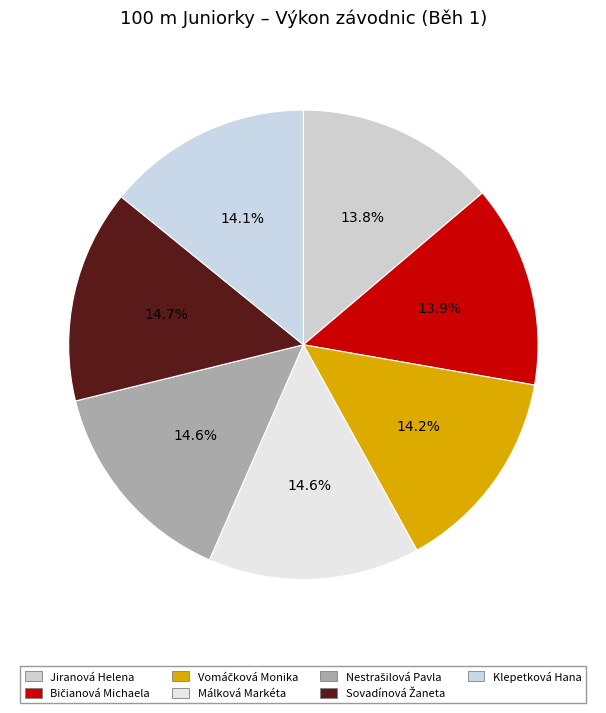

Is there any slice that represents more than half of the pie?

No